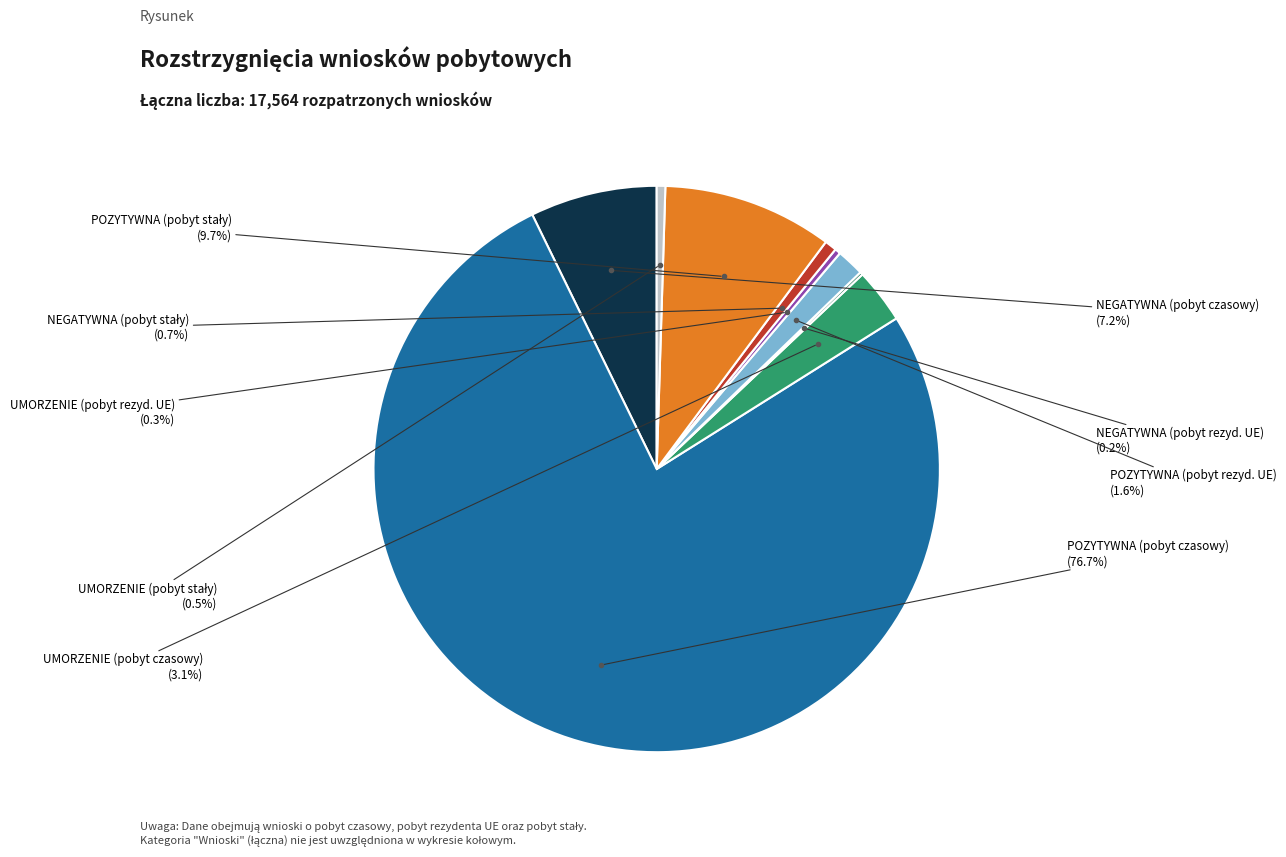

Does any single category account for the majority?

Yes